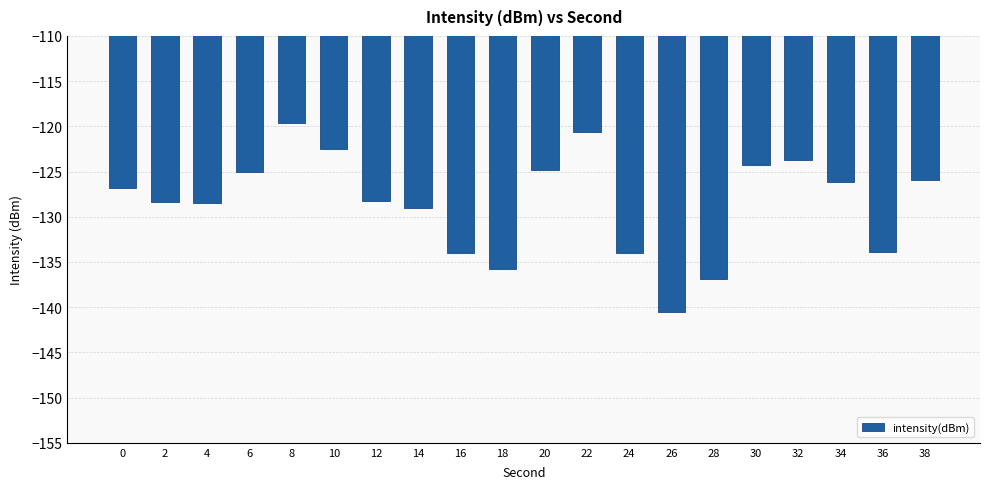

What is the difference between the second highest and minimum values?

19.9